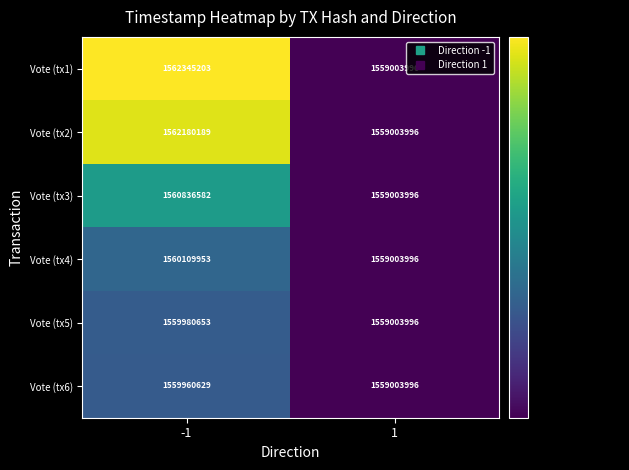

What is the sum of the Vote (tx5) values at -1 and 1?

3118984649